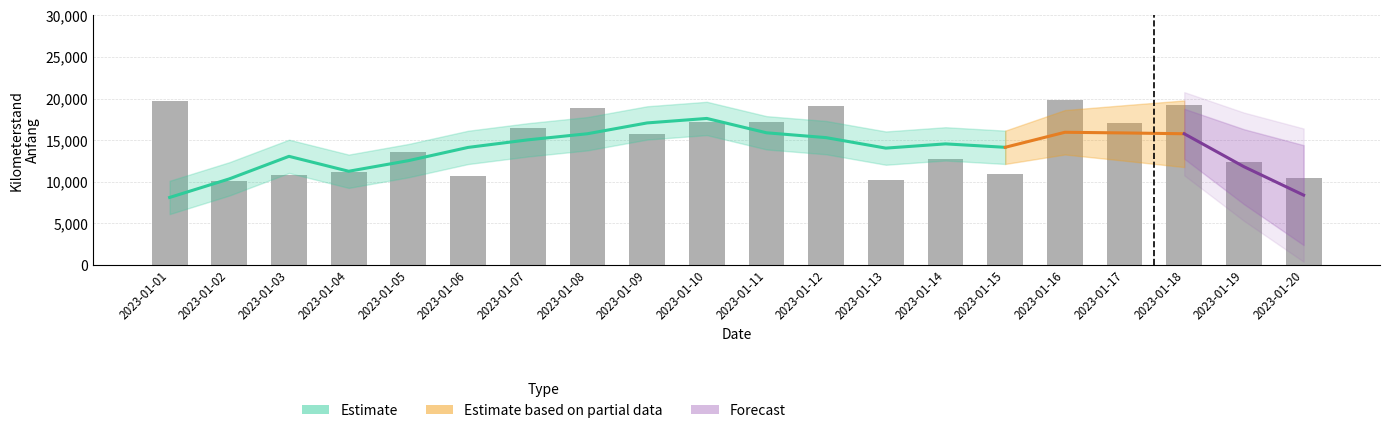

List the labels in order of value, largest first.

2023-01-16, 2023-01-01, 2023-01-18, 2023-01-12, 2023-01-08, 2023-01-11, 2023-01-10, 2023-01-17, 2023-01-07, 2023-01-09, 2023-01-05, 2023-01-14, 2023-01-19, 2023-01-04, 2023-01-15, 2023-01-03, 2023-01-06, 2023-01-20, 2023-01-13, 2023-01-02